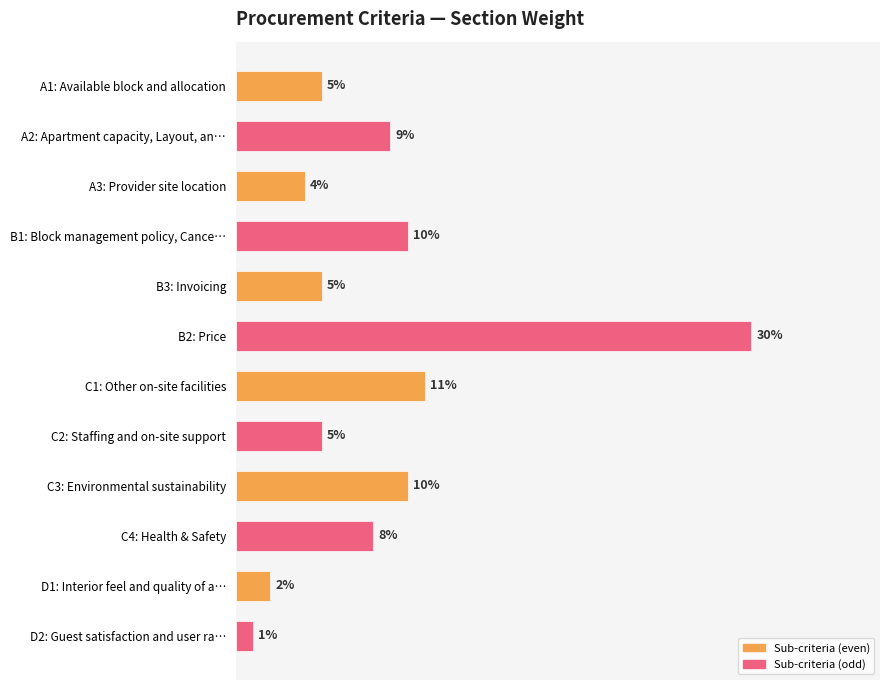

What is the sum of all values?

1.0